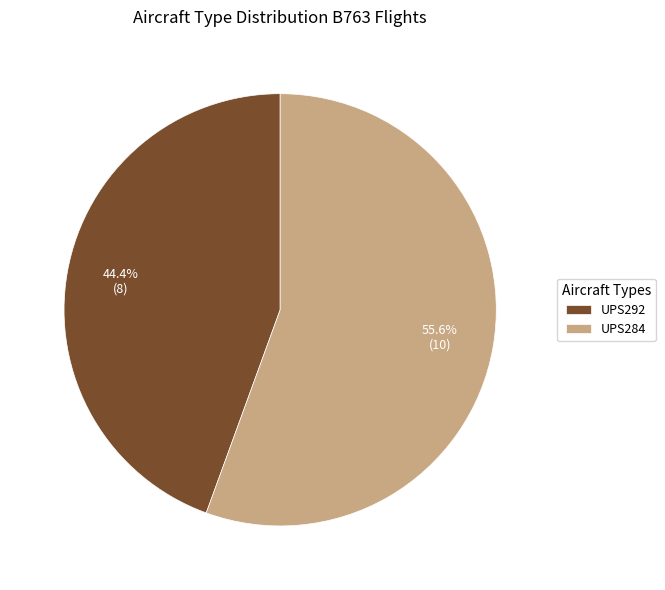

Is it true that UPS292 is 44% of the pie?

True